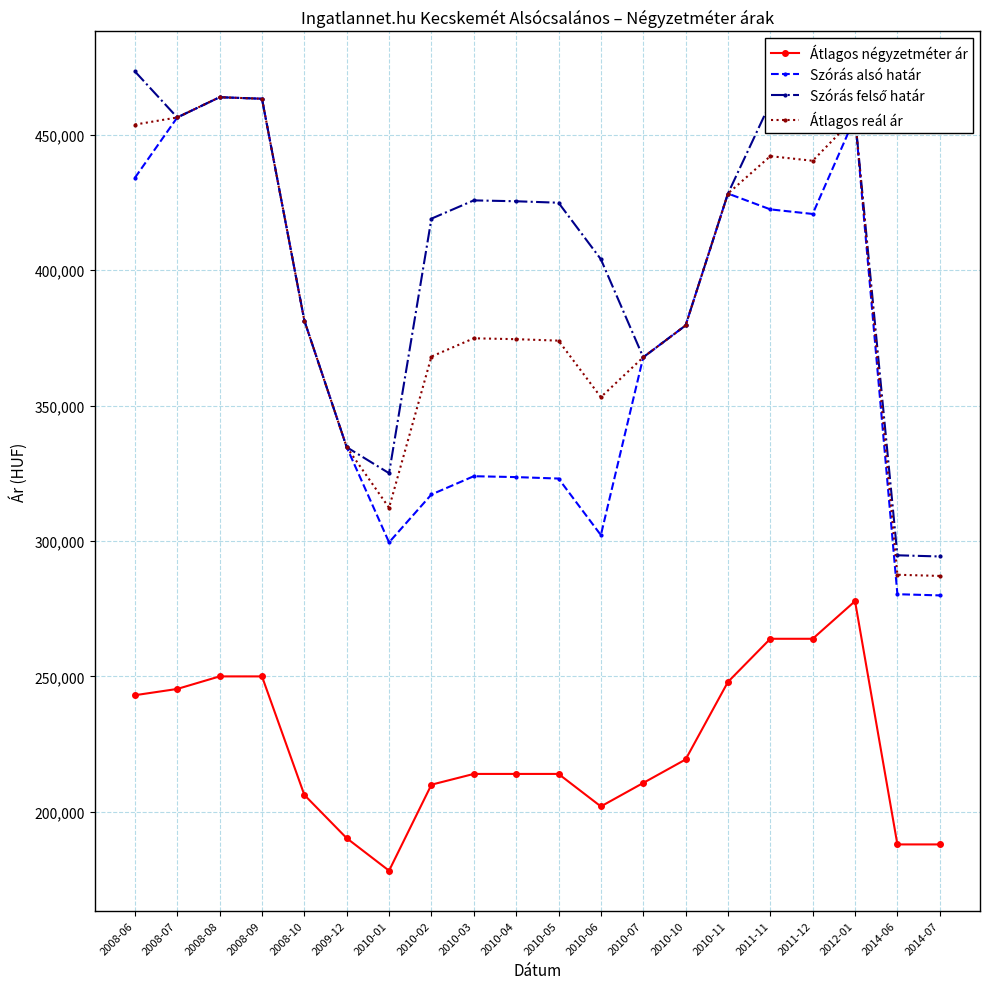

Where does the Szórás alsó határ series first go above 379552?

2008-06